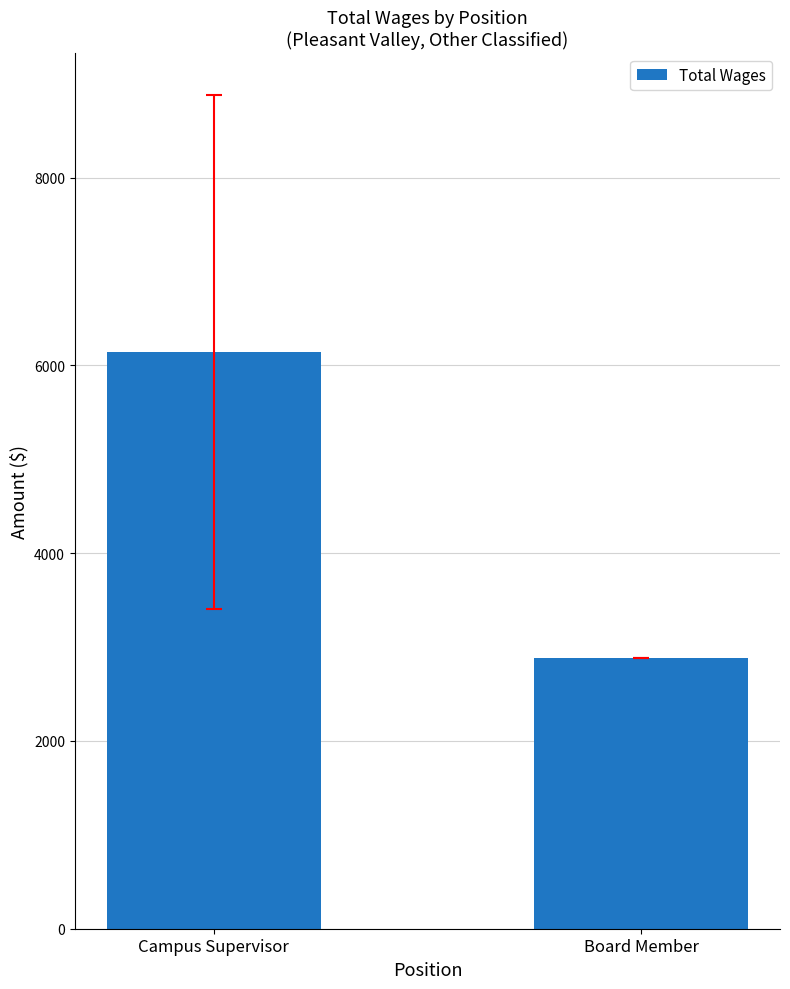

What position from the right is Campus Supervisor?

2